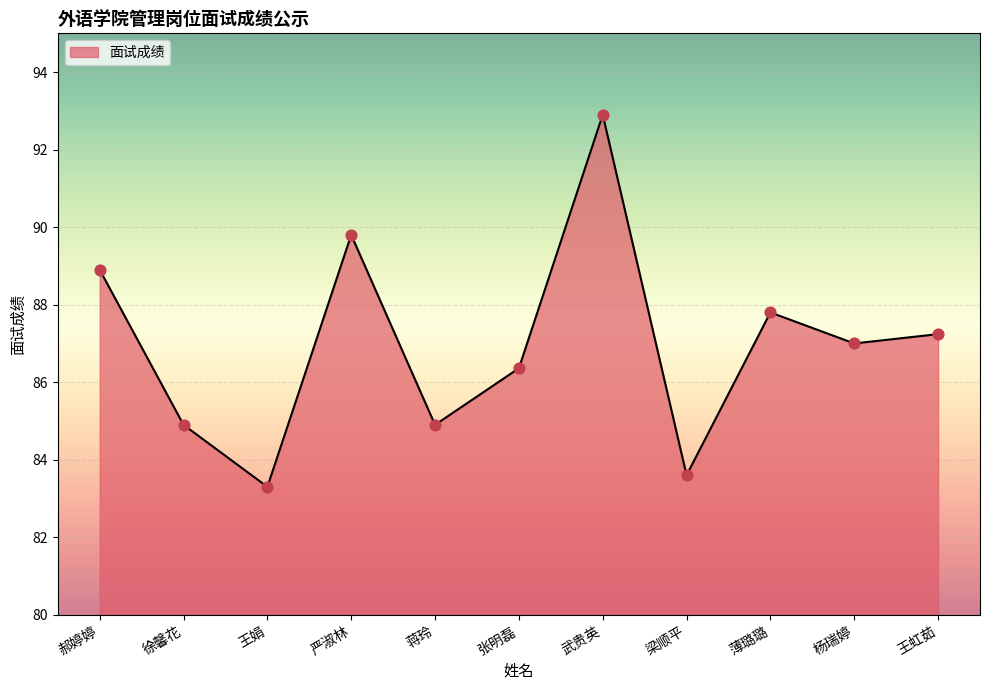

What is the change in value from 武贵英 to 王虹茹?

-5.7